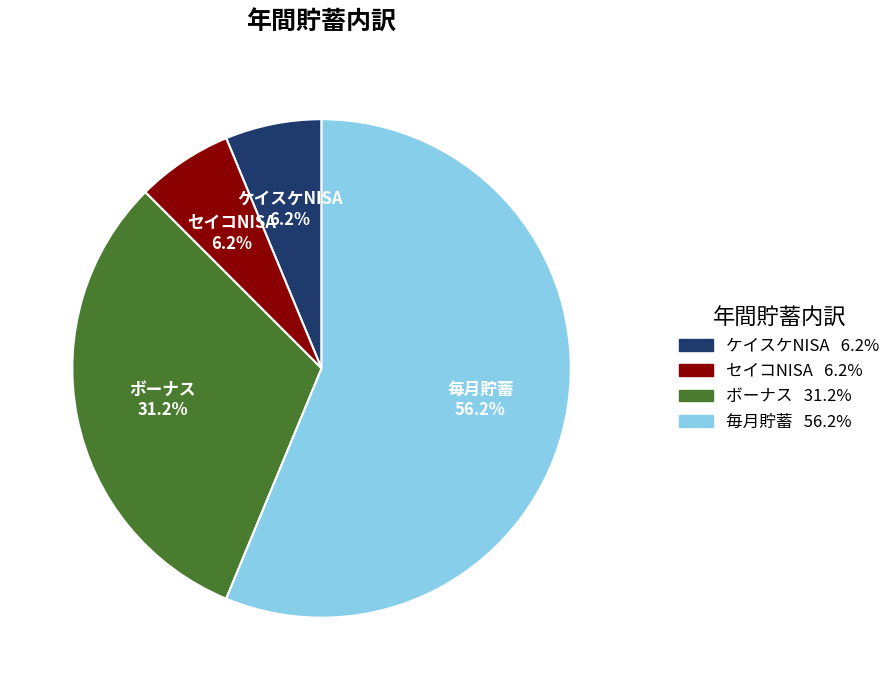

Which has a higher value, ボーナス or セイコNISA?

ボーナス